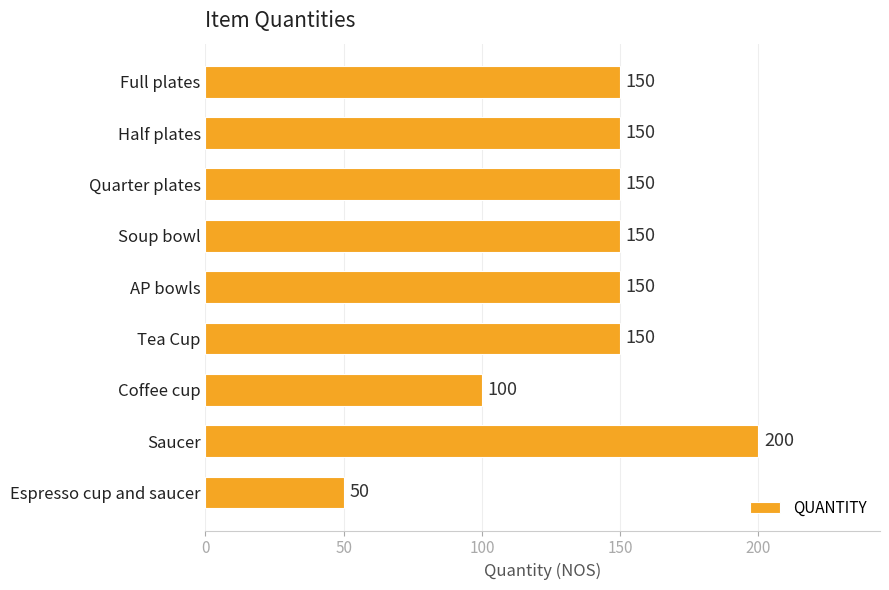

What is the greatest value displayed?

200